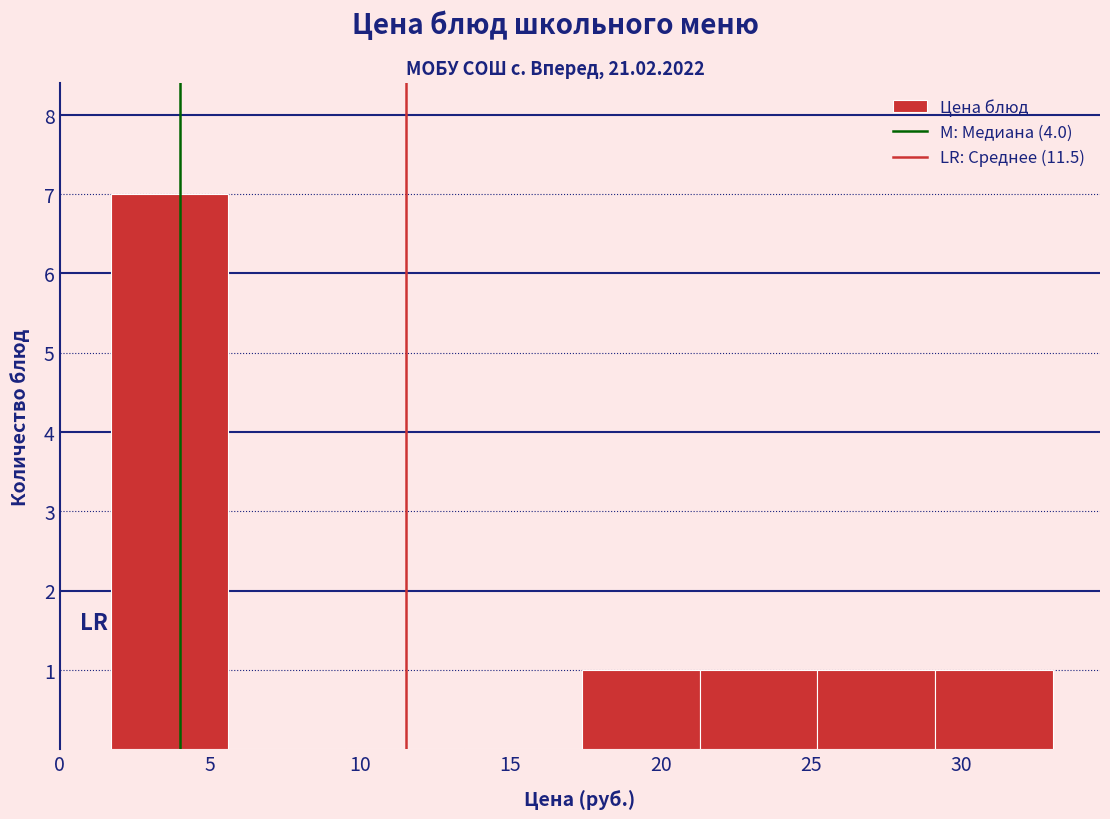

Which range on the x-axis has the tallest bar?

1.5 to 5.5